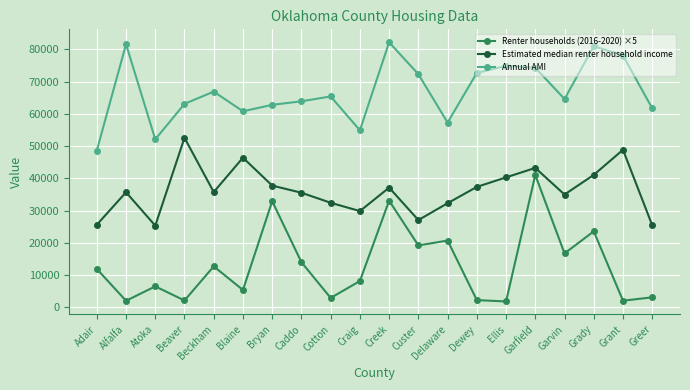

Is it true that Renter households (2016-2020) ×5 equals 2235.0 at Dewey?

True